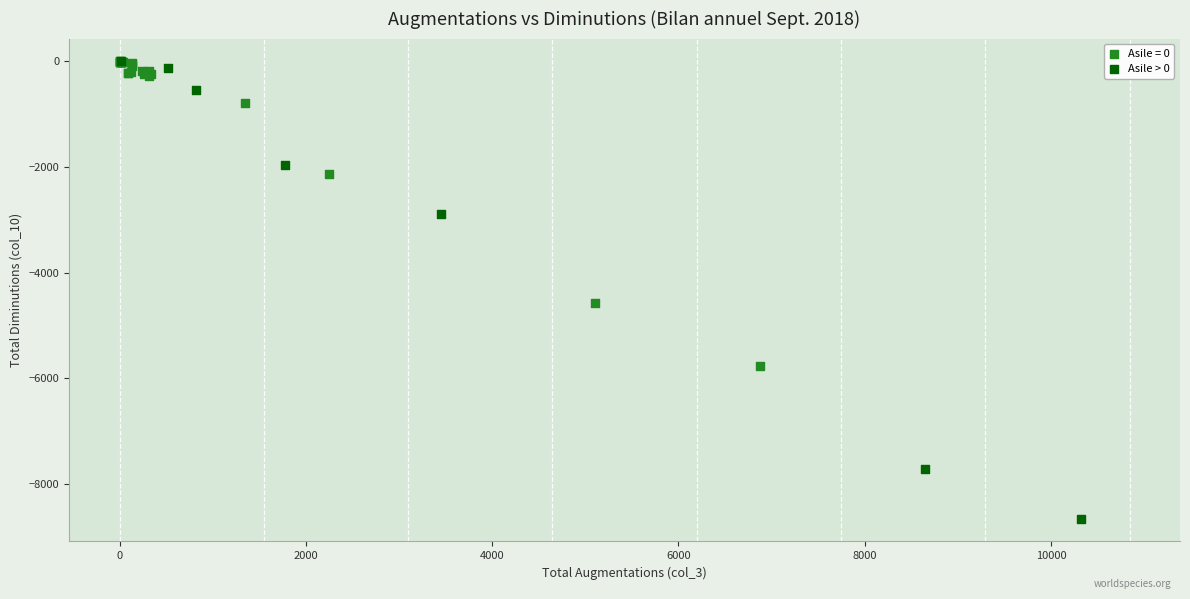

Which series contains the lowest Y value?

Asile > 0